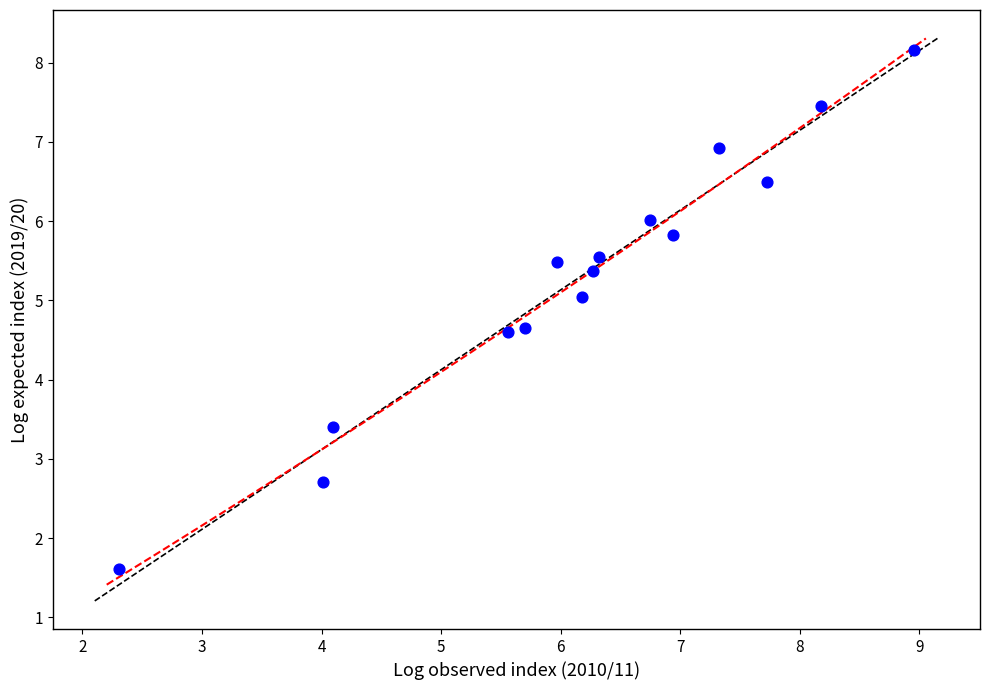

What is the range of X values (max minus min)?

6.7